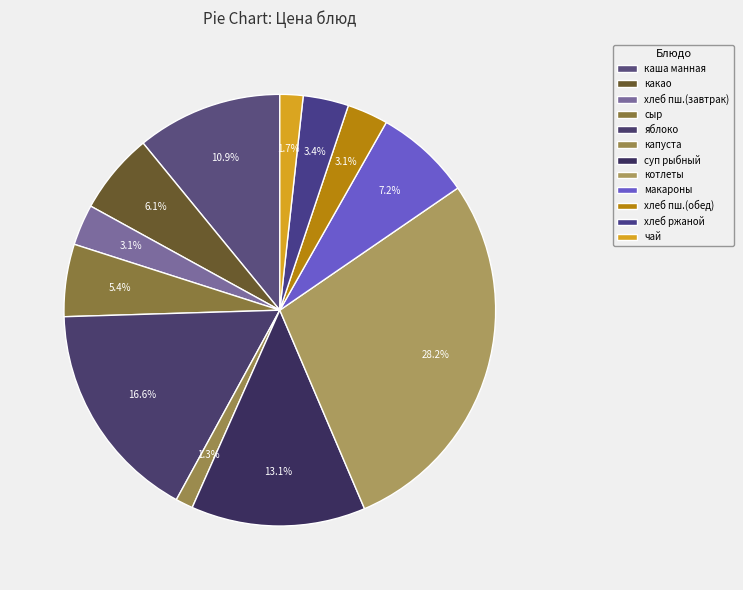

How many slices are in this pie chart?

12